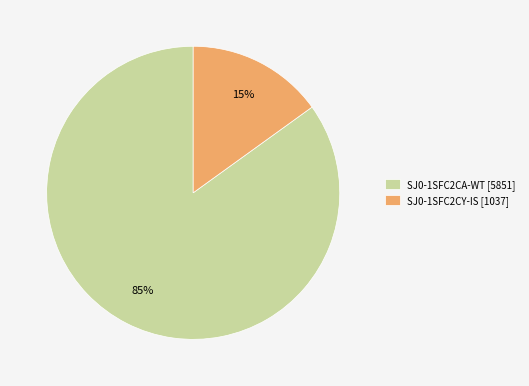

To the nearest percent, what is the difference between the largest and smallest slice percentages?

70%